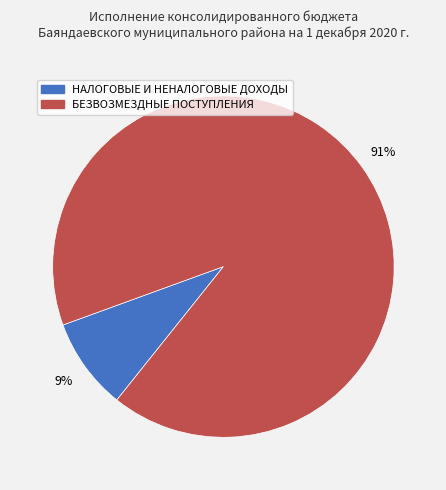

To the nearest percent, what percentage of the pie is НАЛОГОВЫЕ И НЕНАЛОГОВЫЕ ДОХОДЫ?

9%